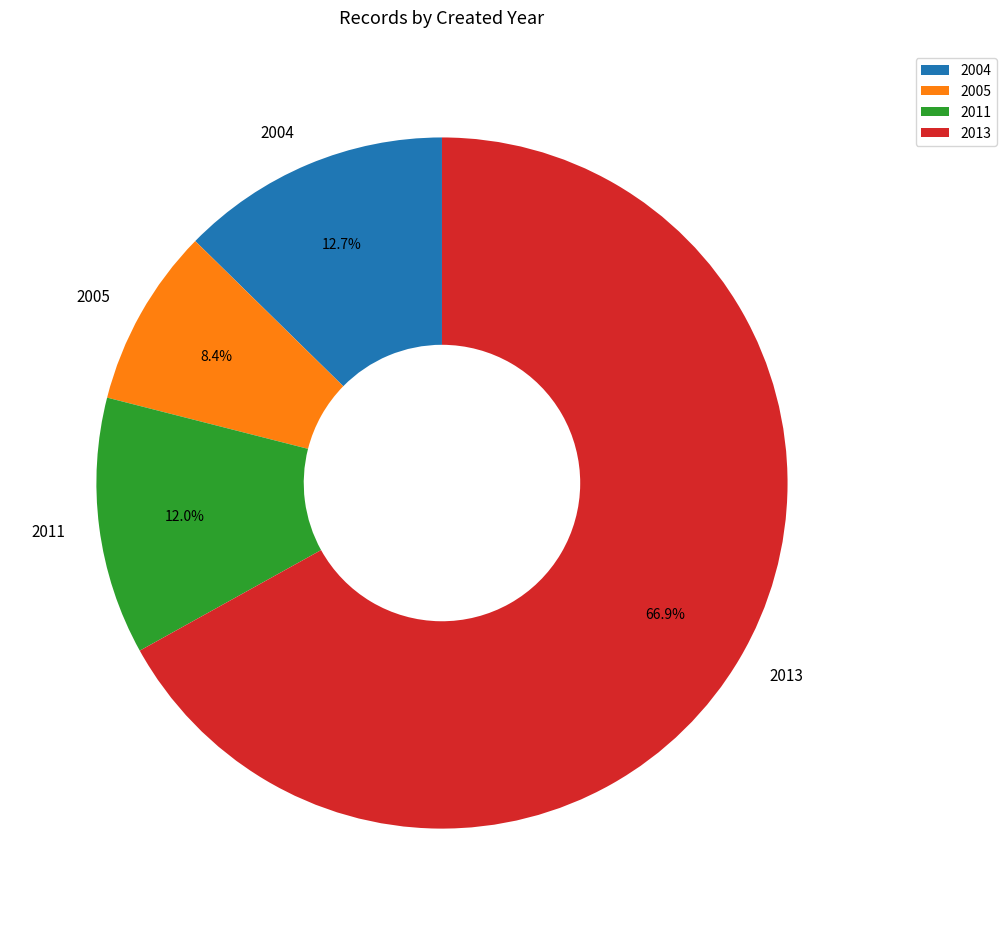

Which has a higher value, 2013 or 2004?

2013